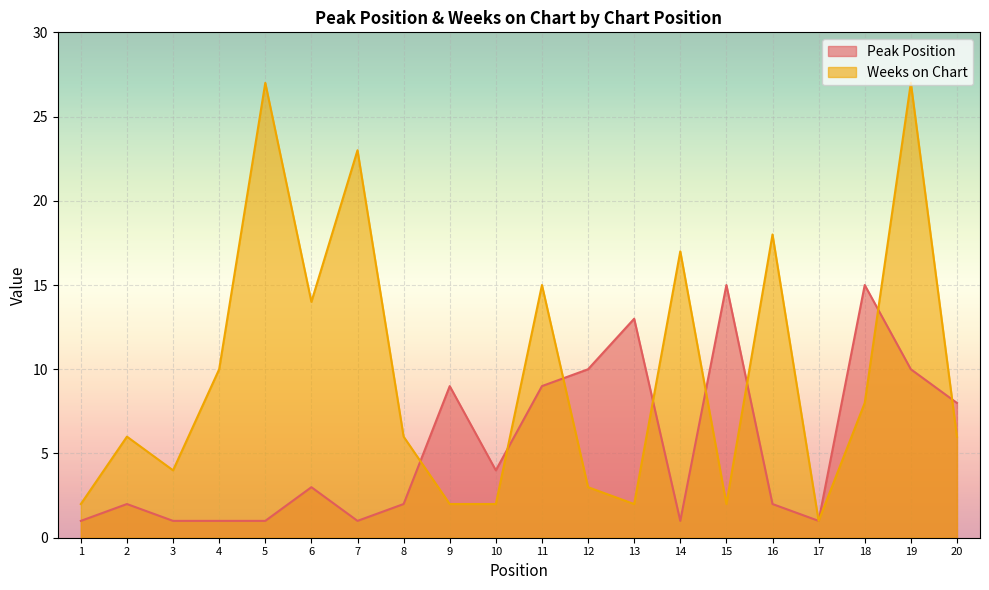

How many data points in Weeks on Chart are less than 6?

8